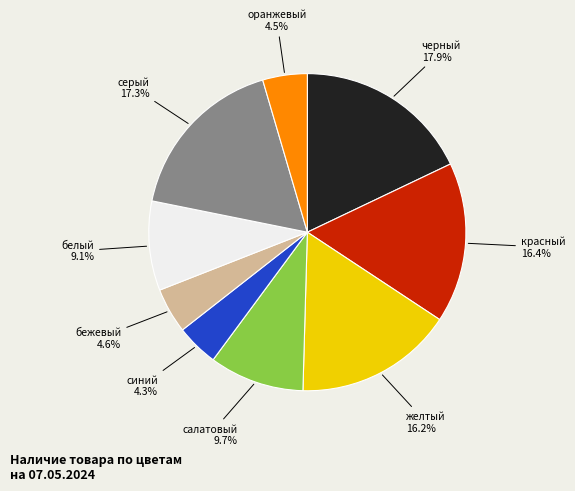

Does any single category account for the majority?

No